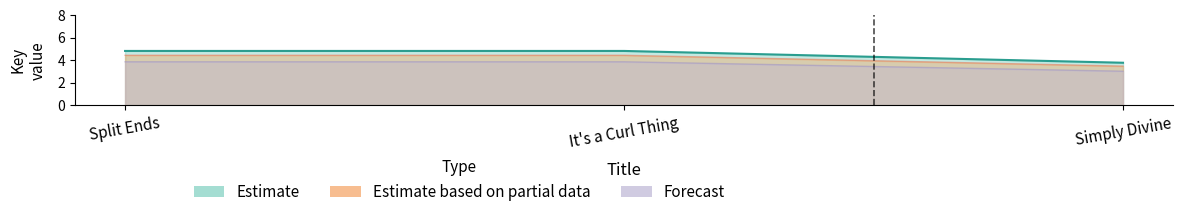

Rank the series at Split Ends from lowest to highest value.

Forecast, Estimate based on partial data, Estimate